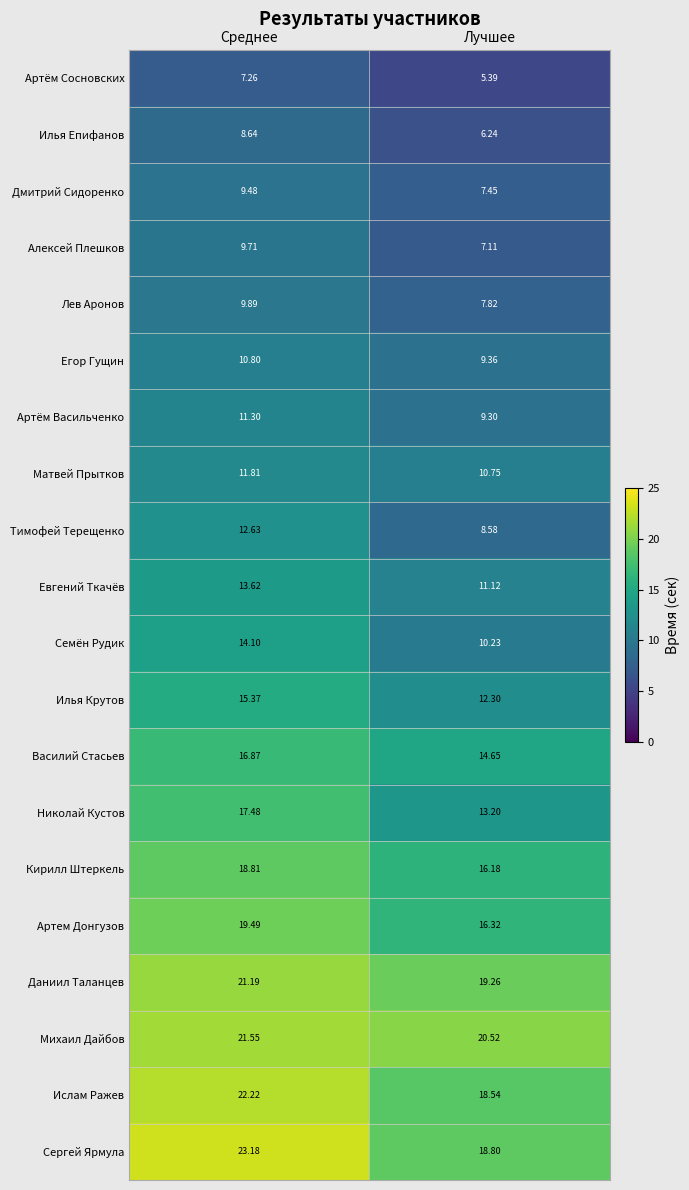

Which series has the largest total across all categories?

Михаил Дайбов